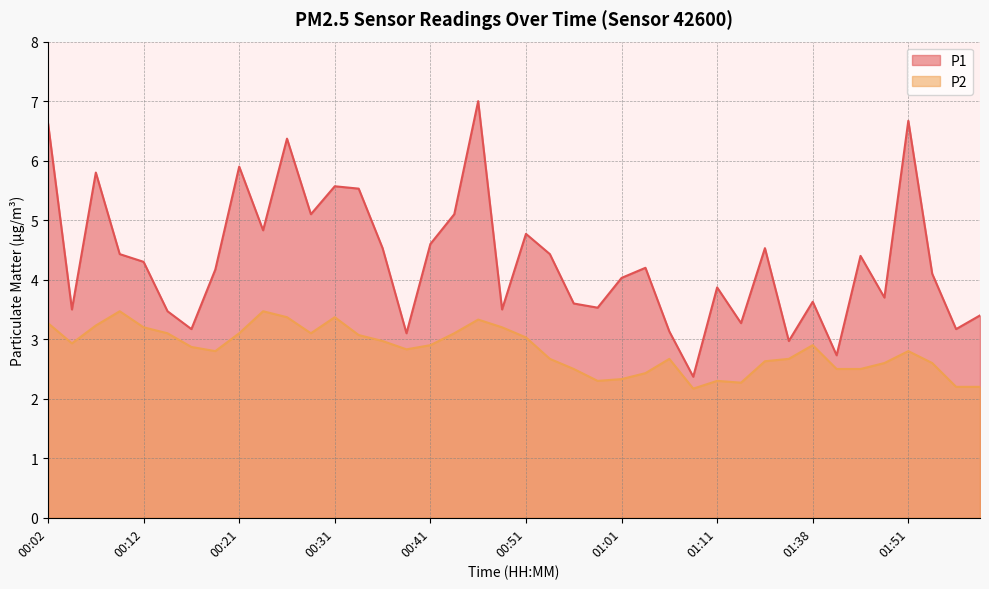

True or false: P2 and P1 intersect in this chart.

False